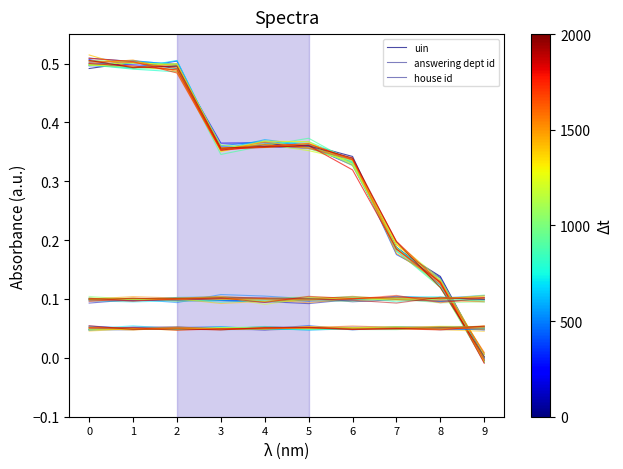

Which series has the widest spread of values?

uin